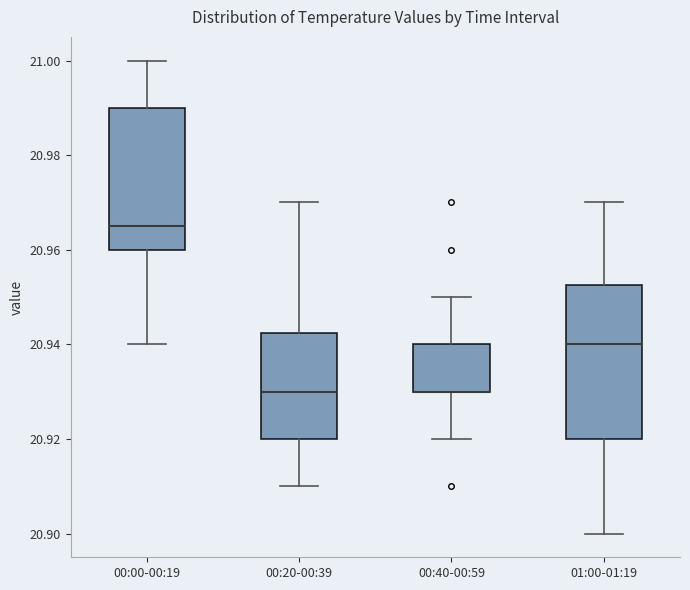

Where is the upper edge of the box for 01:00-01:19 on the y-axis? The values are not printed on the chart, so give them approximately, as read against the axis.

20.952